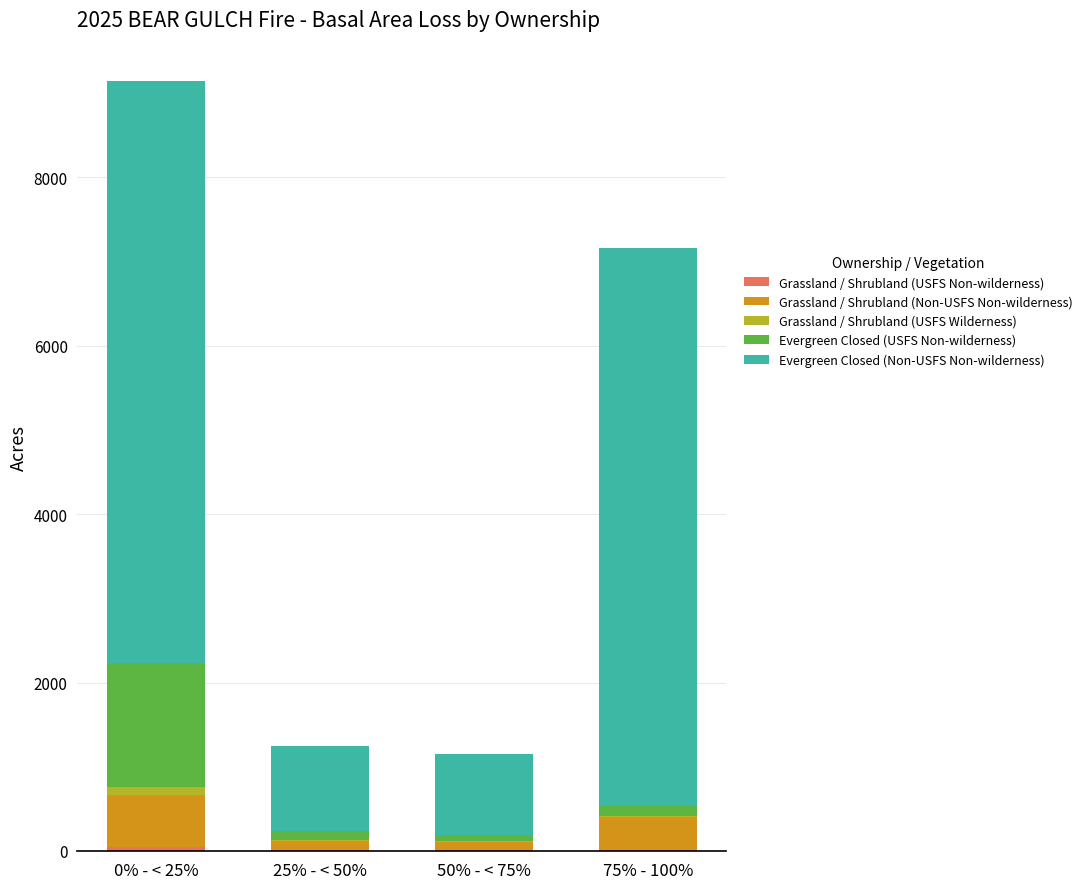

At which category is the sum across all series the highest?

0% - < 25%